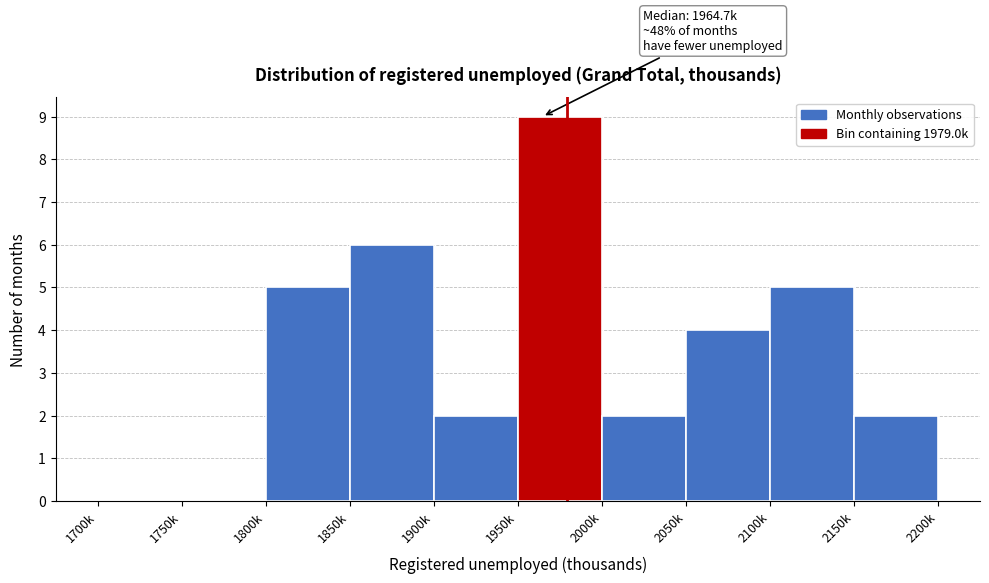

Reading left to right, what are all the values shown in this chart?

1700k=0	1750k=0	1800k=5	1850k=6	1900k=2	1950k=9	2000k=2	2050k=4	2100k=5	2150k=2